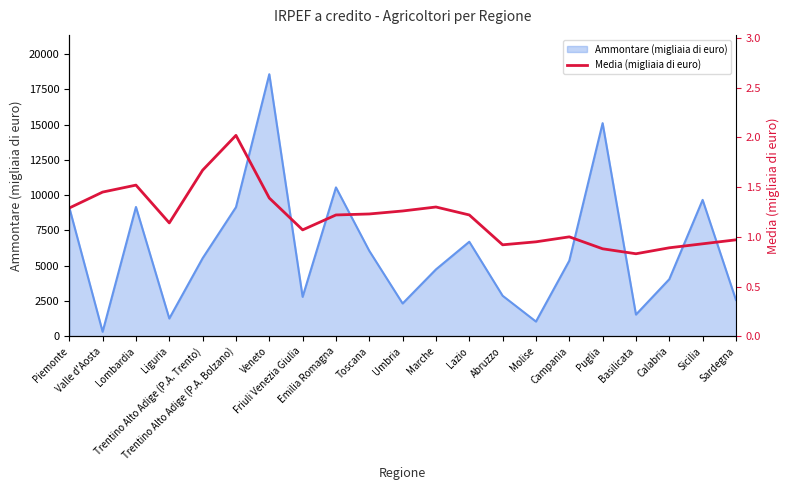

What is the difference between the second highest and second lowest values?

0.8